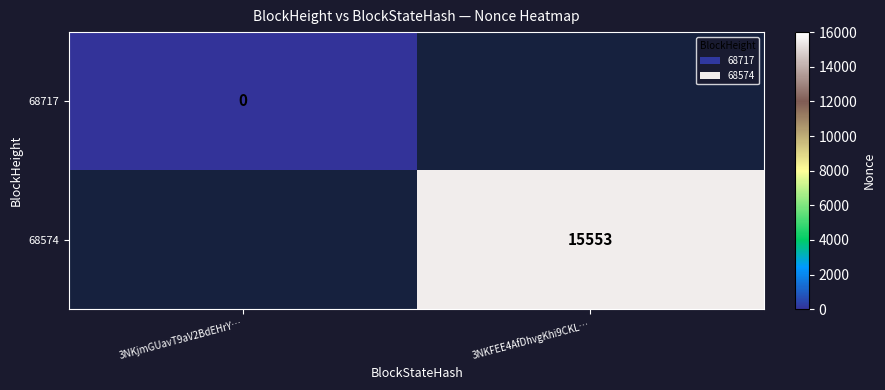

Is it true that 68574 equals 10248 at 3NKFEE4AfDhvgKhi9CKL…?

False